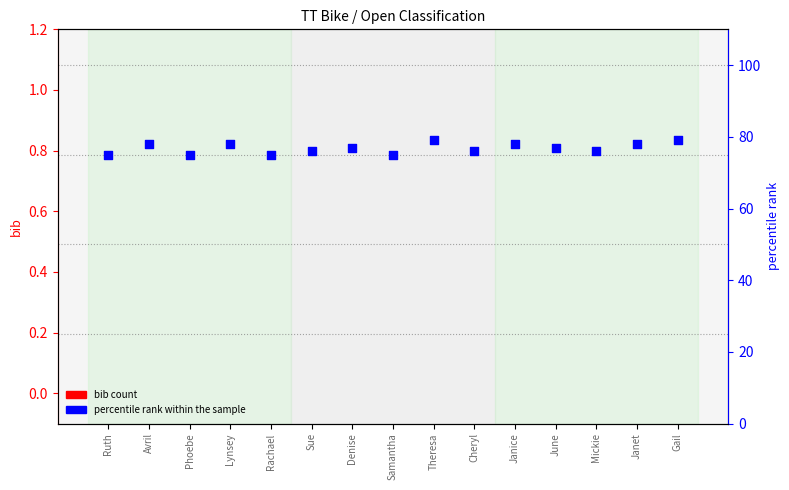

Which series has the largest total across all categories?

percentile rank within the sample